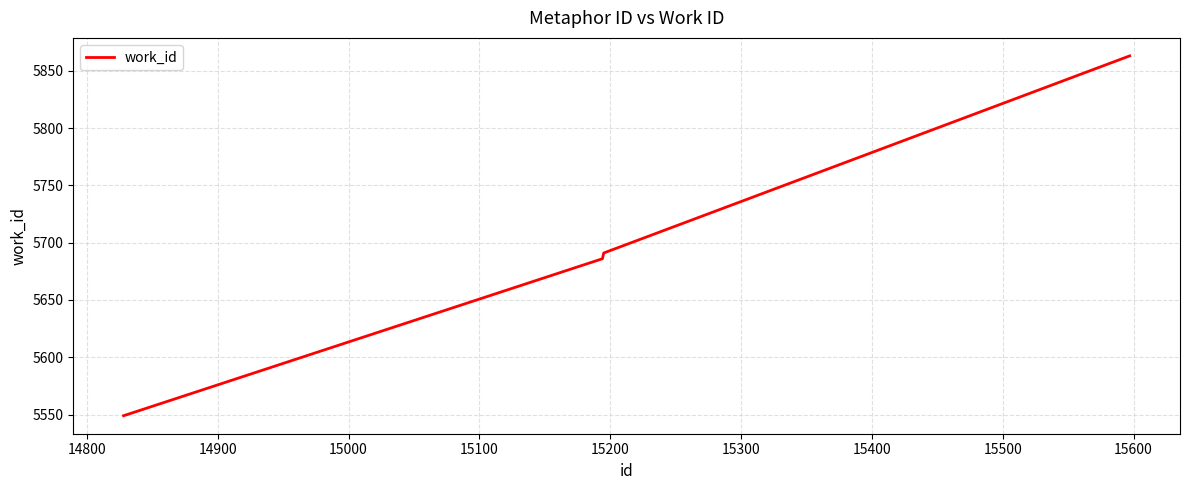

What is the difference between the maximum and minimum values?

314